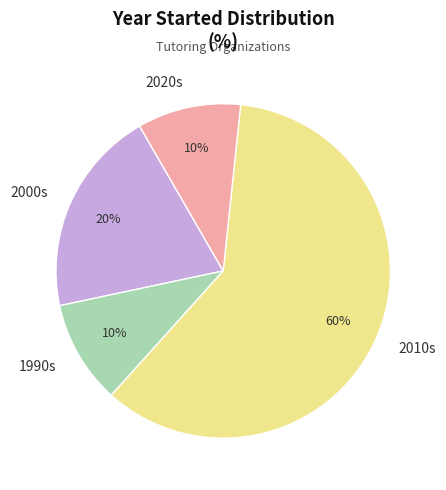

Does any single category account for the majority?

Yes